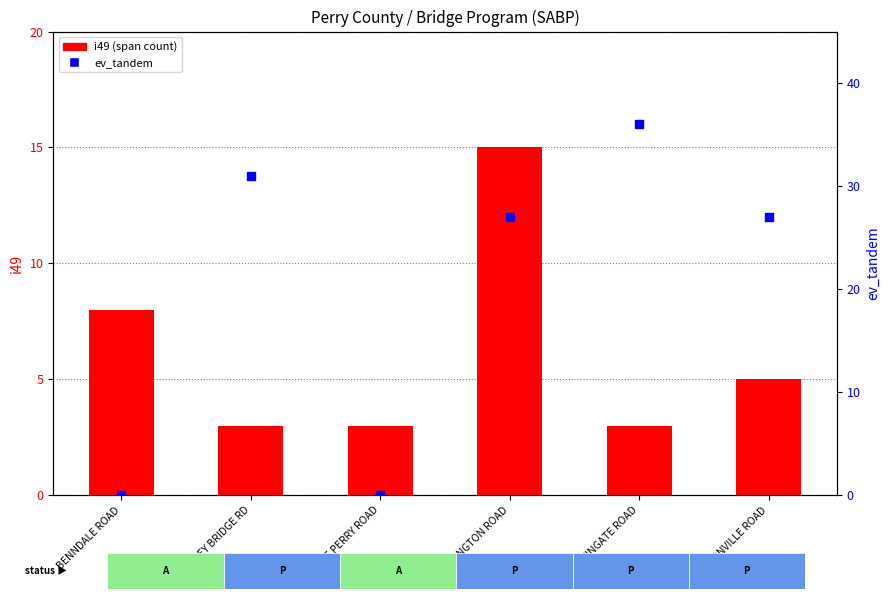

Is the value of ev_tandem at WINGATE ROAD greater than the value of i49 (span count) at ARLINGTON ROAD?

Yes